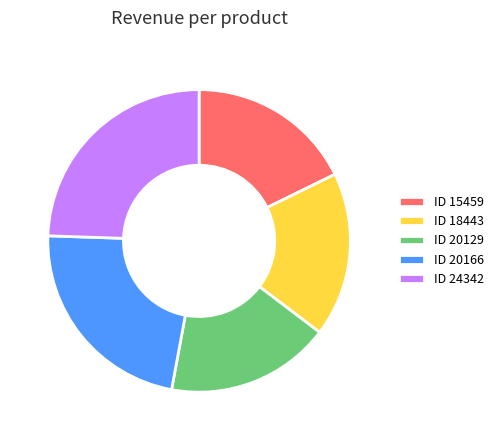

Do ID 18443 and ID 24342 together represent more than half of the pie?

No